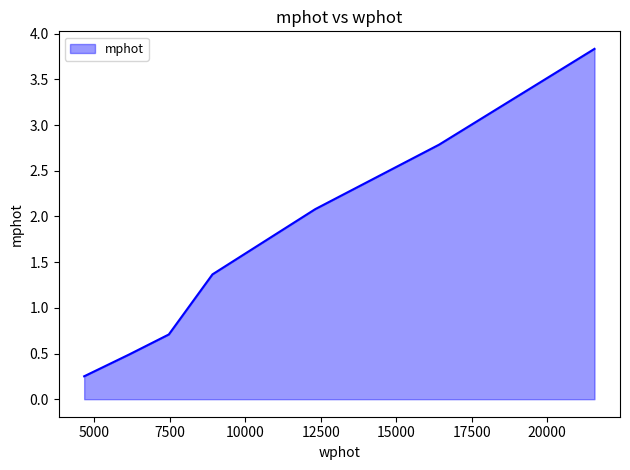

True or false: there are more than 0 points higher than both neighbors.

False